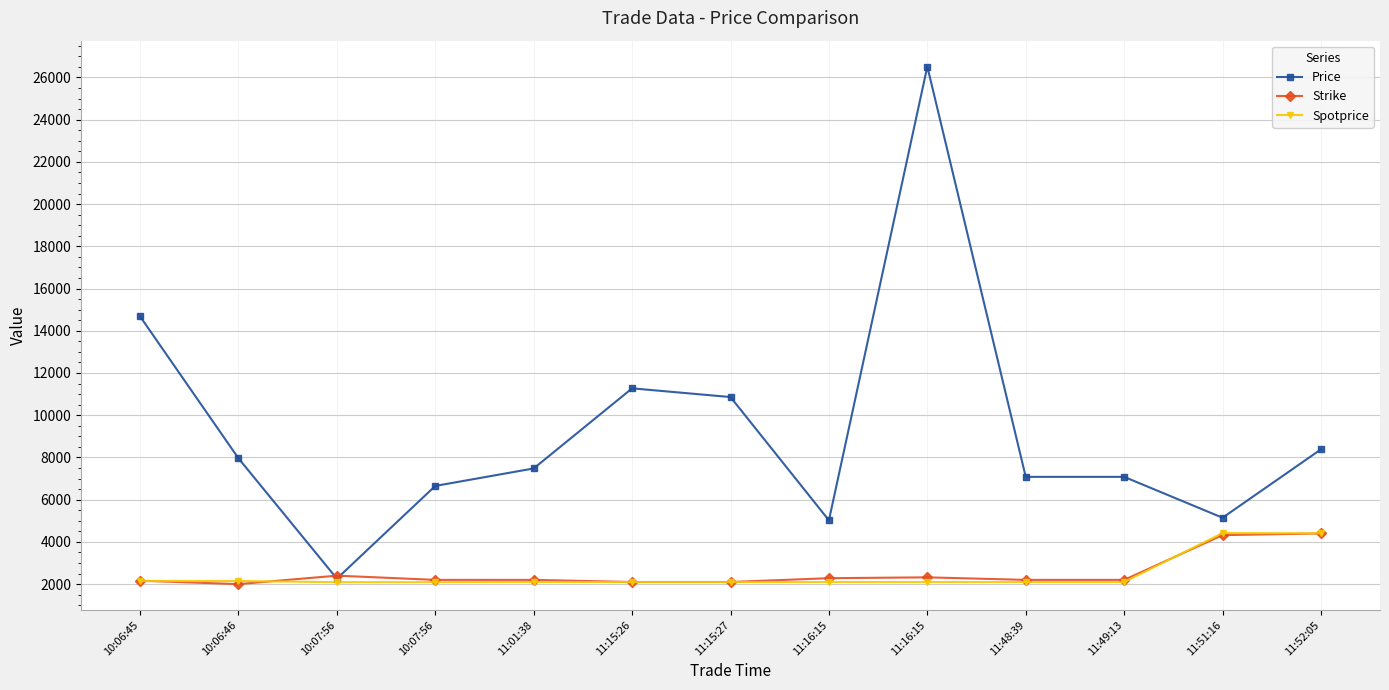

What are all the series names shown in the legend?

Price, Strike, Spotprice